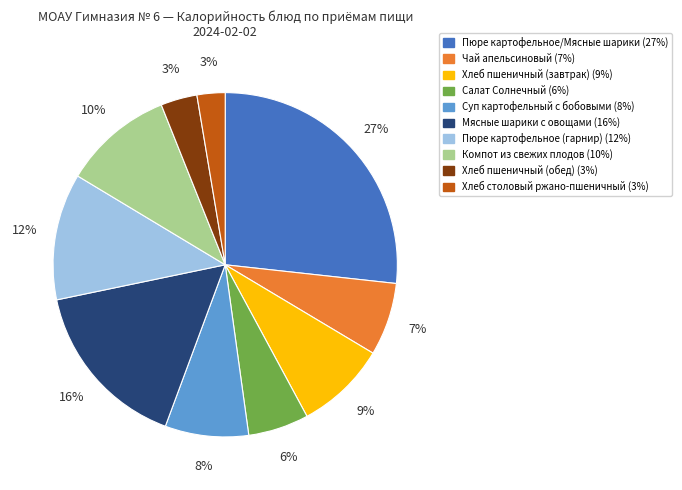

What percentage is the Мясные шарики с овощами slice, to the nearest percent?

16%